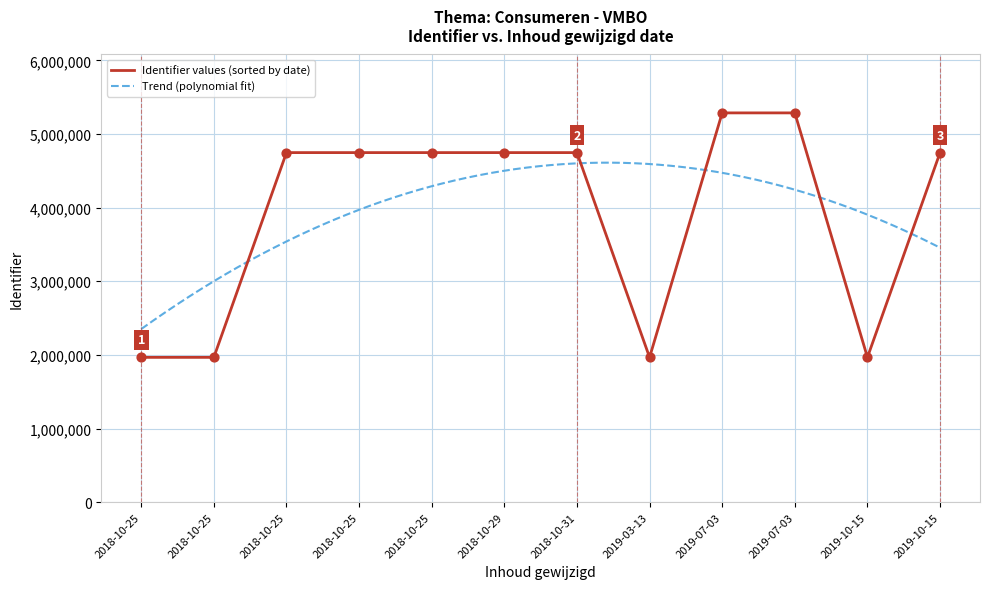

What is the change in value from 2019-03-13 to 2019-10-15?

+2779902